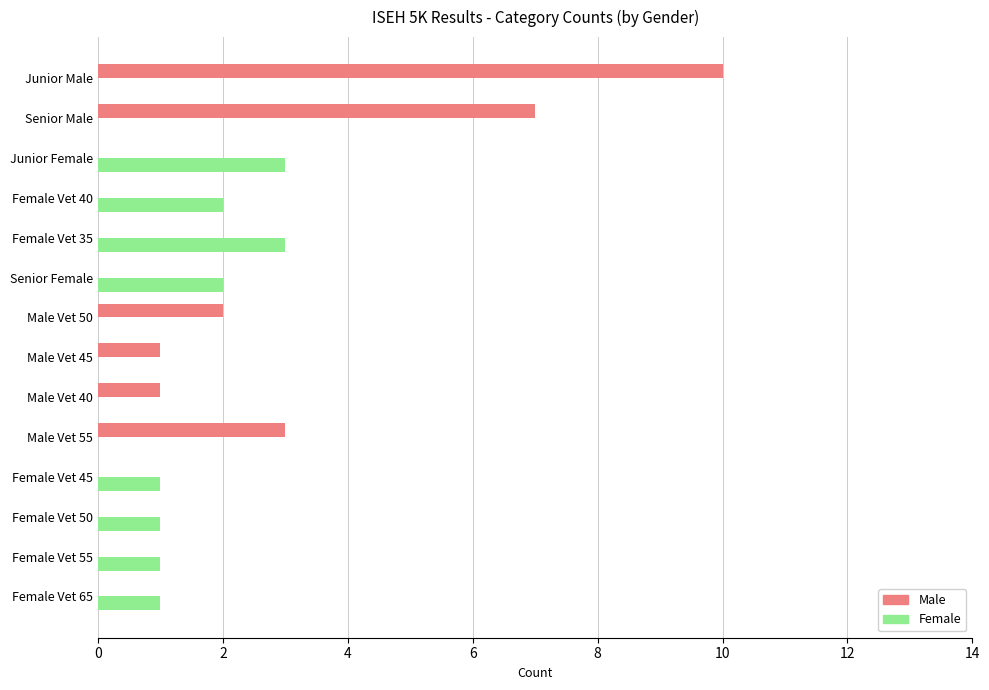

What is the highest value of the Female series?

3